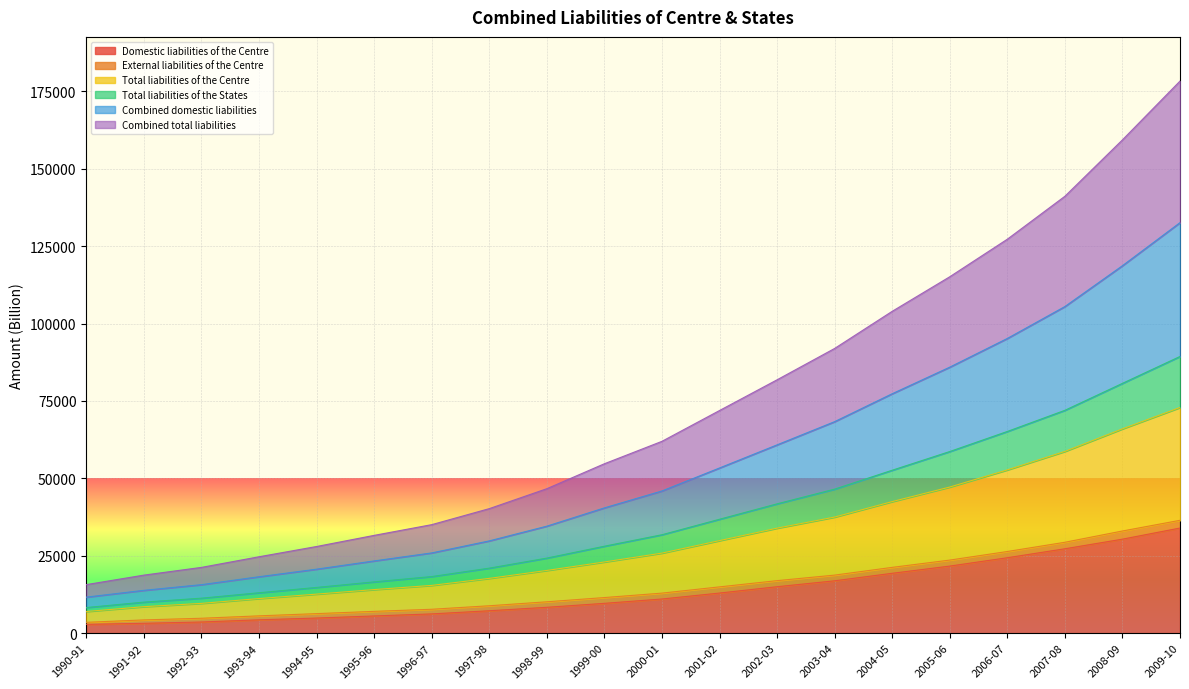

True or false: Combined total liabilities has more than 2 points higher than both neighbors.

False